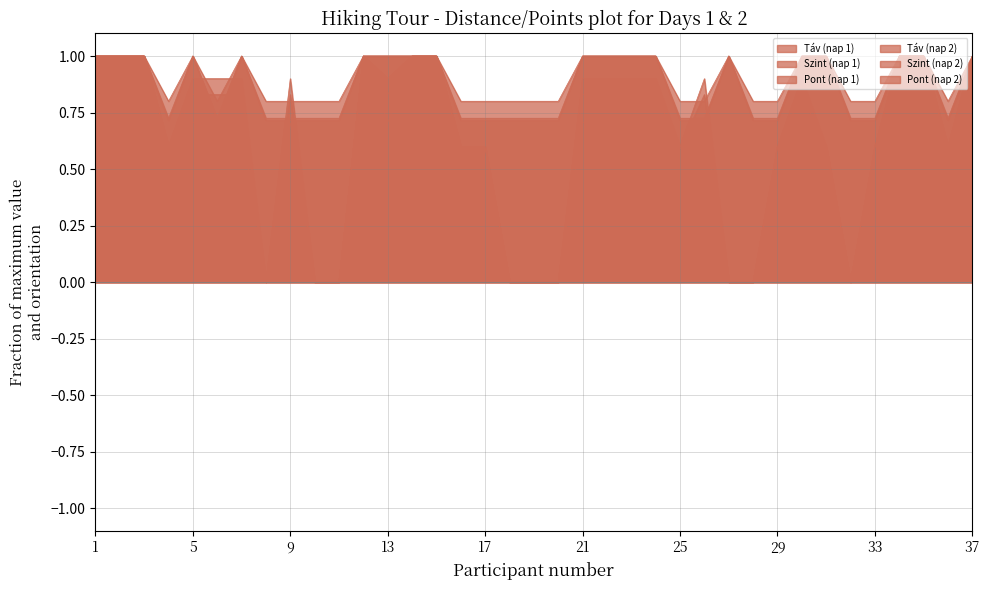

How many intersections are there between Táv (nap 2) and Szint (nap 1)?

6